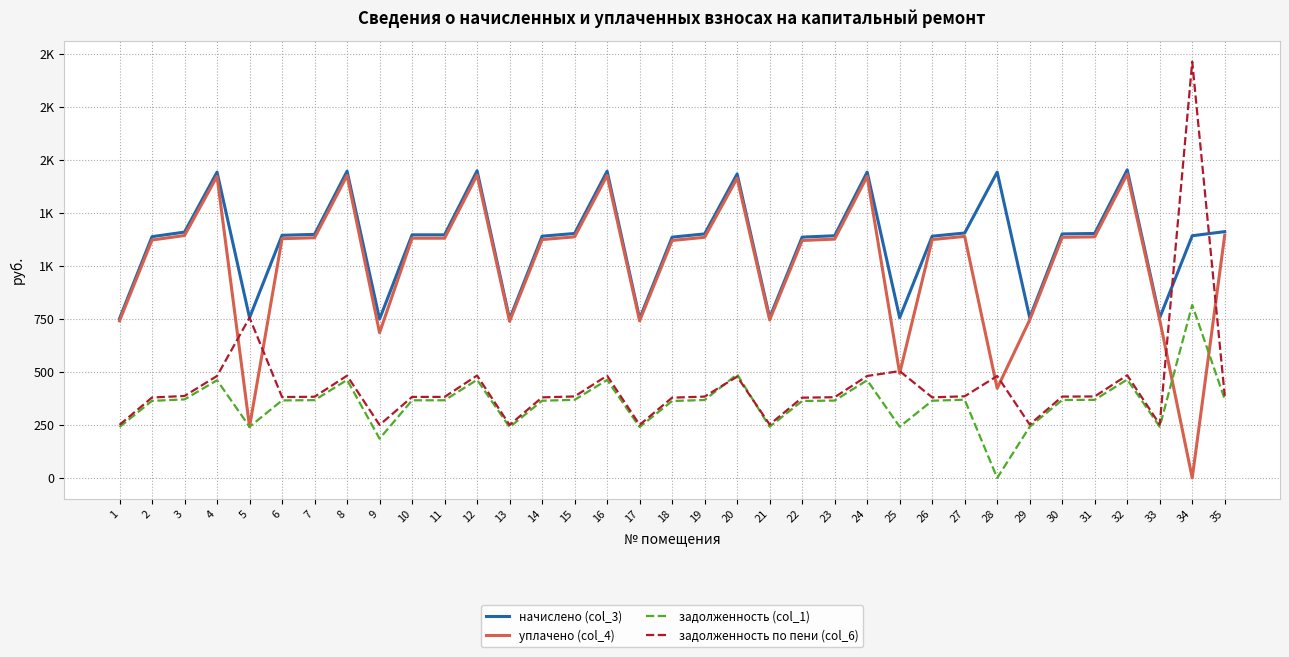

What are all the series names shown in the legend?

начислено (col_3), уплачено (col_4), задолженность (col_1), задолженность по пени (col_6)